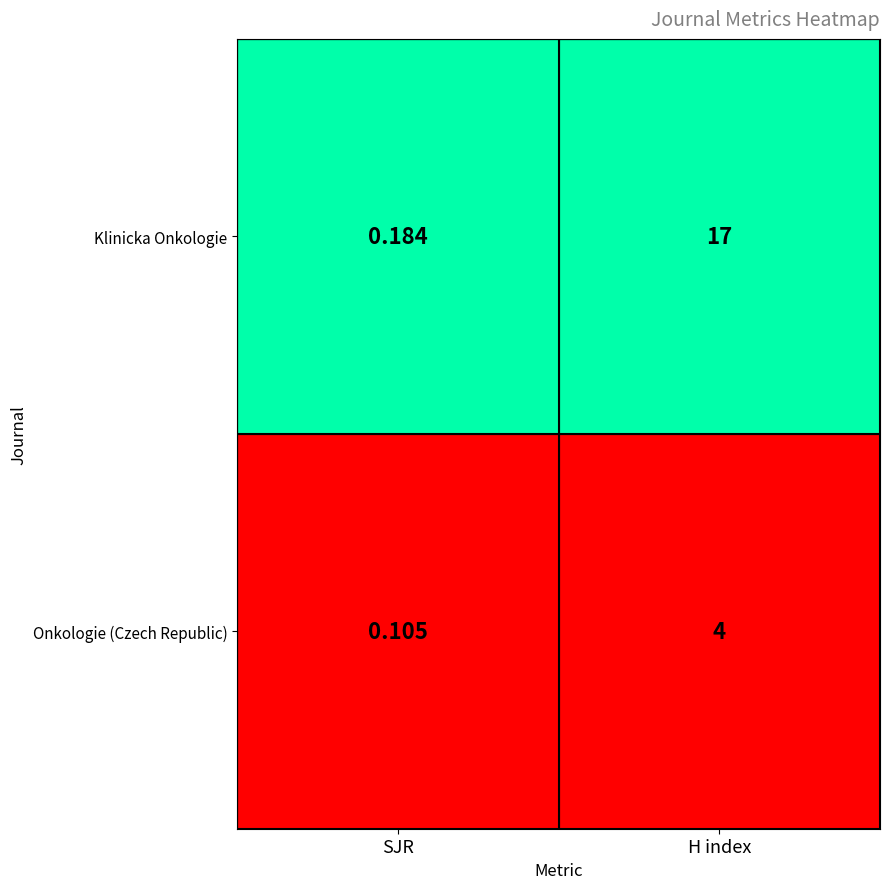

What is the maximum value shown in the chart?

17.0